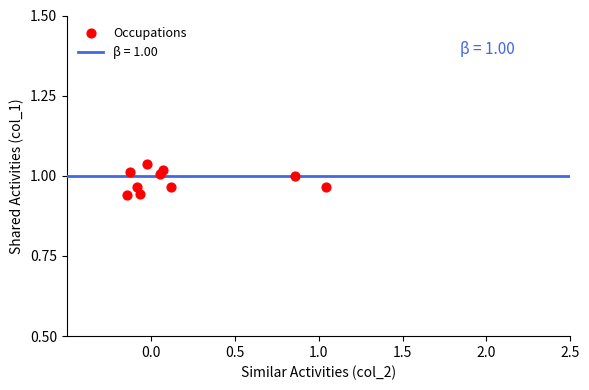

What is the range of X values (max minus min)?

1.2